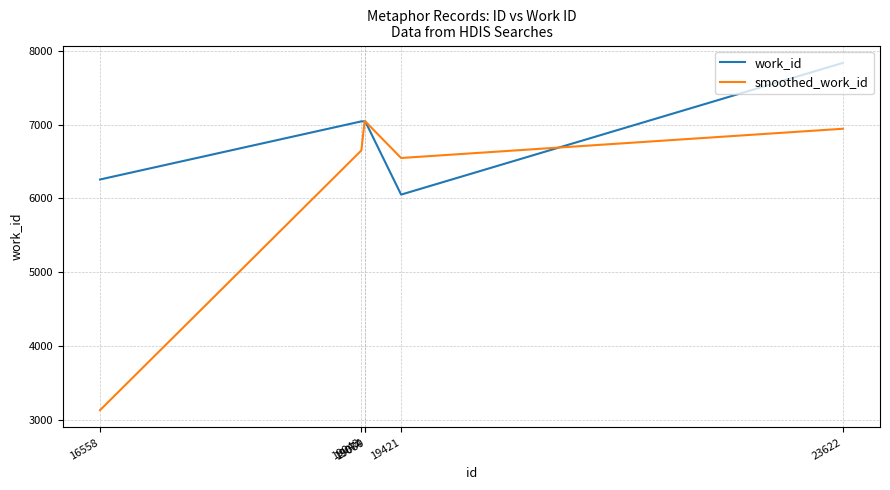

Rank the series by their maximum value, from lowest to highest.

smoothed_work_id, work_id